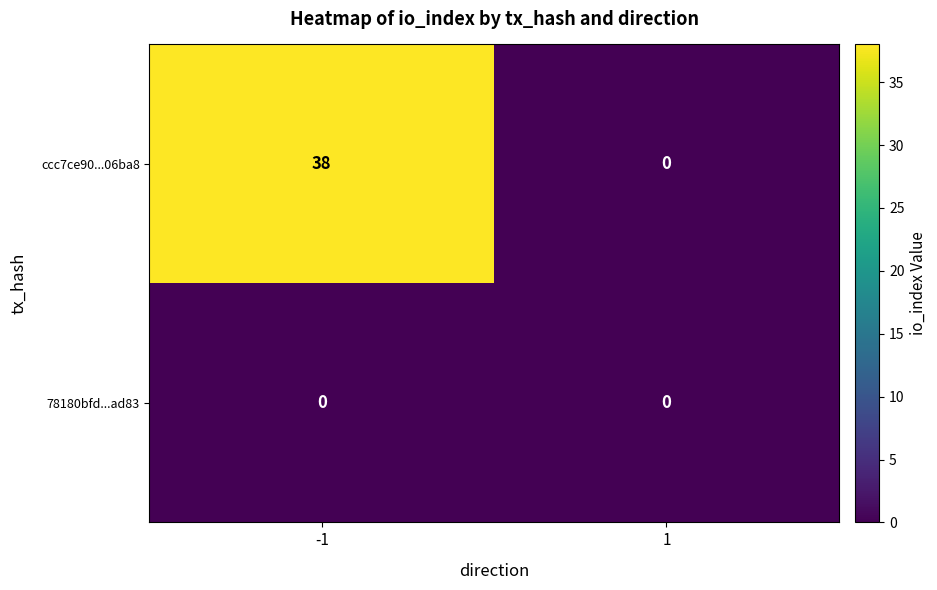

List the series in order of their peak value, highest first.

ccc7ce90...06ba8, 78180bfd...ad83